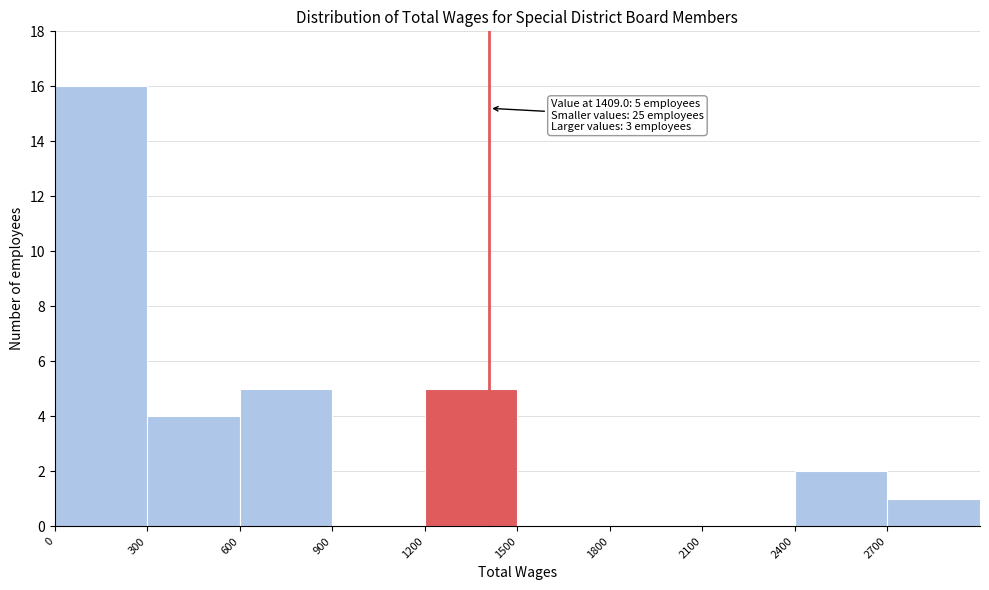

Which range on the x-axis has the tallest bar?

0 to 300